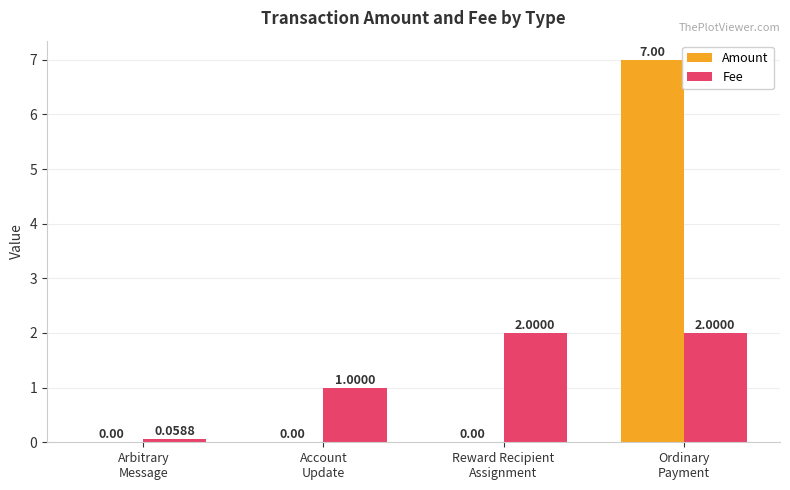

Which series has the largest total across all categories?

Amount